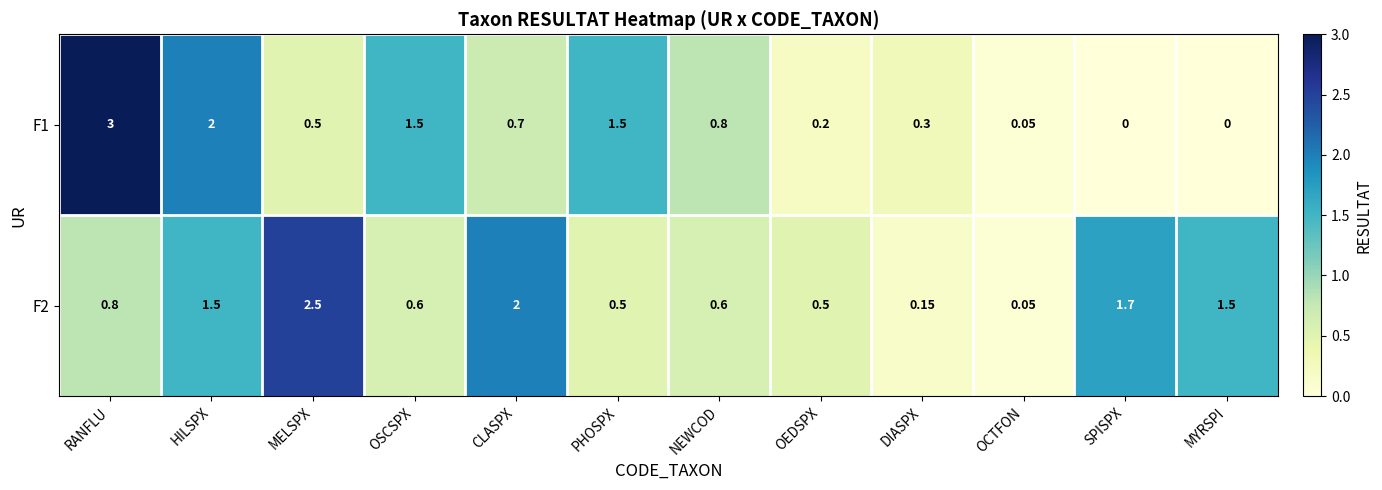

At which label is F1 closest to 1?

NEWCOD